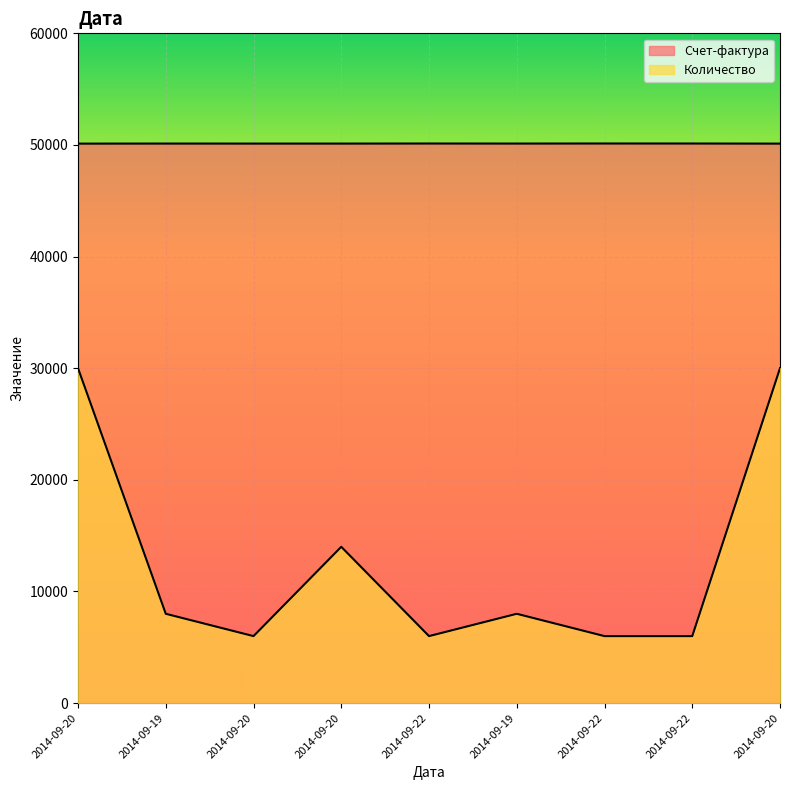

Count the number of categories in the chart.

9